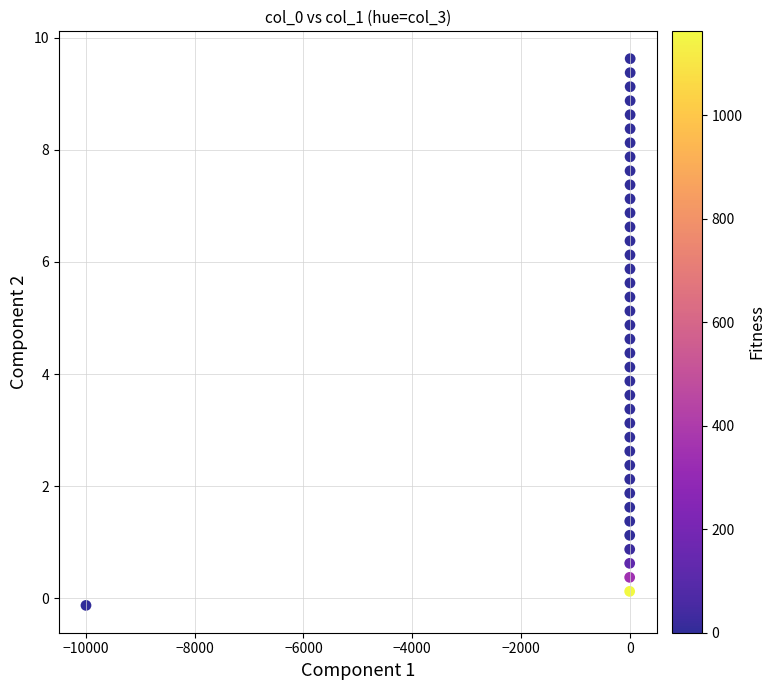

What is the range of X values (max minus min)?

10008.5